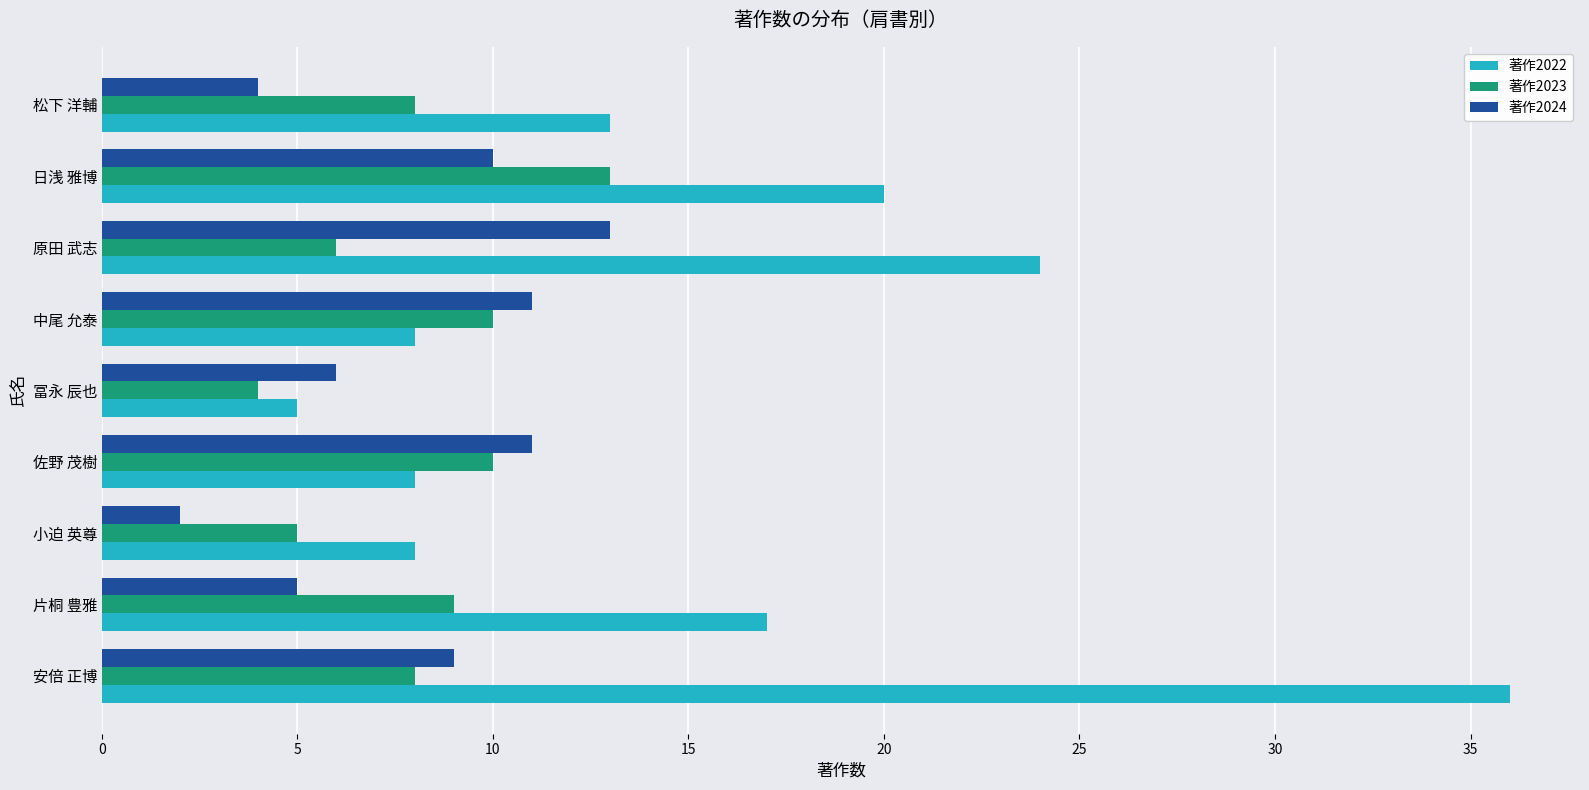

How many data points does each series have?

9